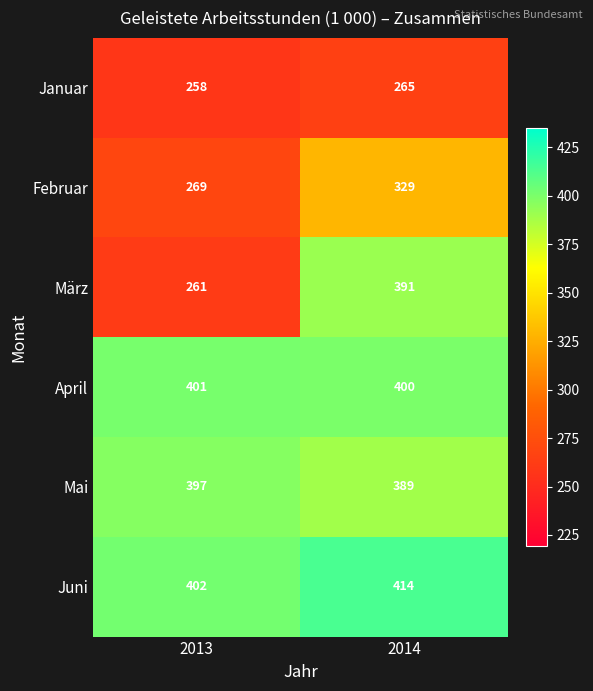

At how many categories does at least one series exceed 341?

2